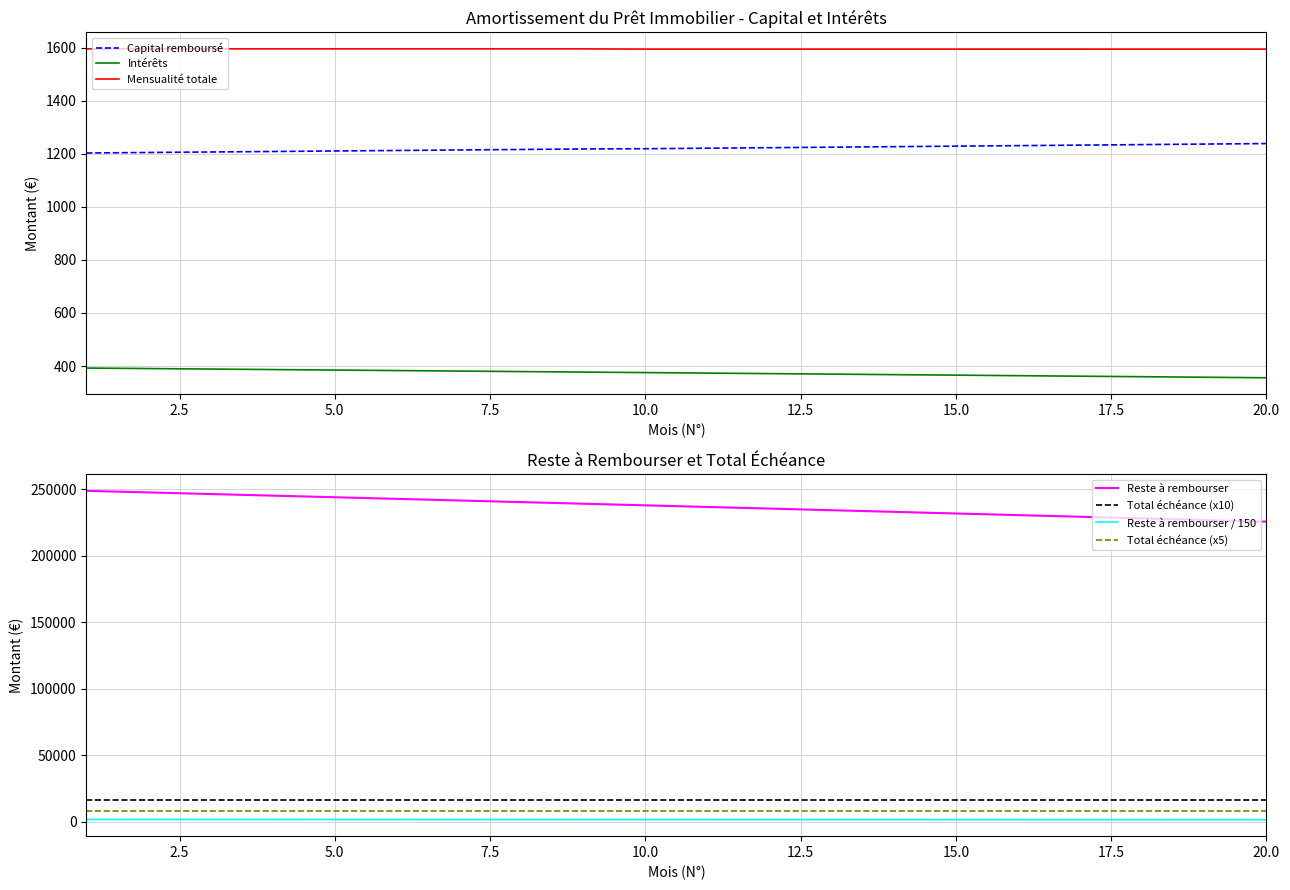

What is the lowest value of the Interets series?

355.8